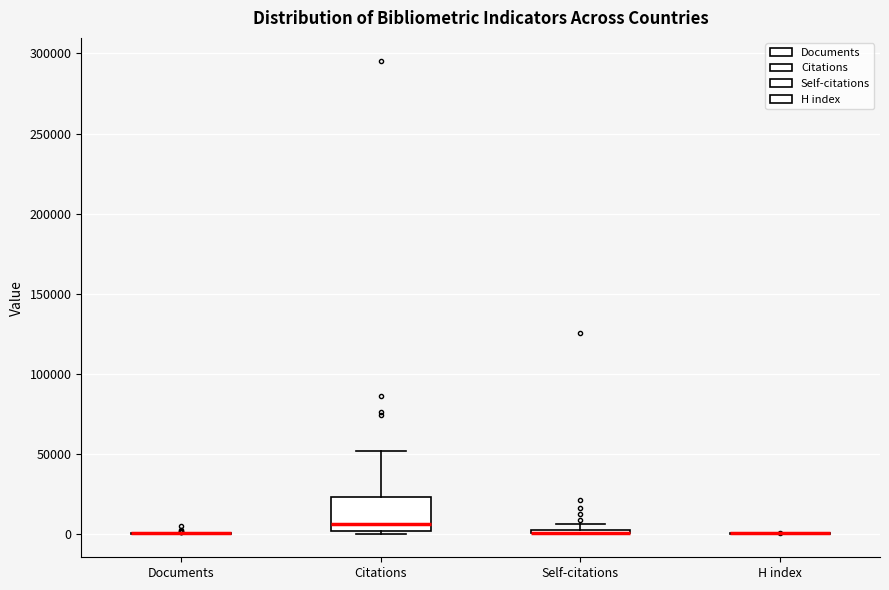

Which box is the tallest, from its lower edge to its upper edge?

Citations